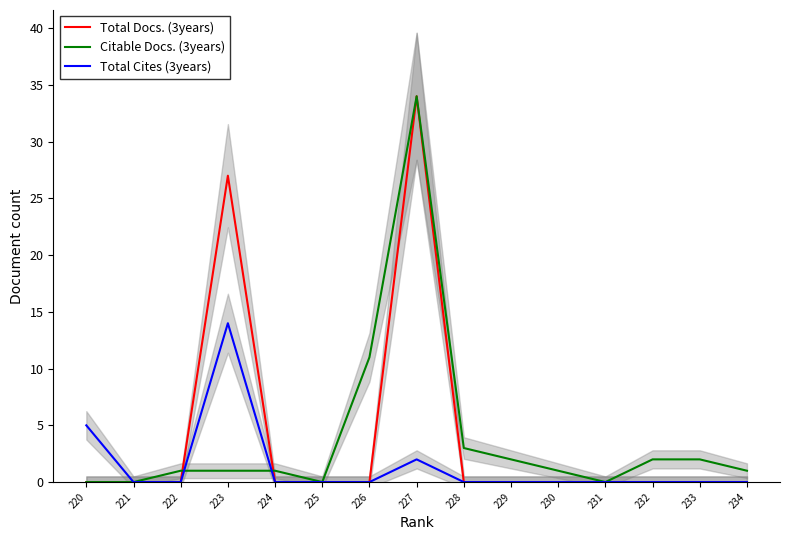

At which category does Total Cites (3years) reach its first local peak?

223